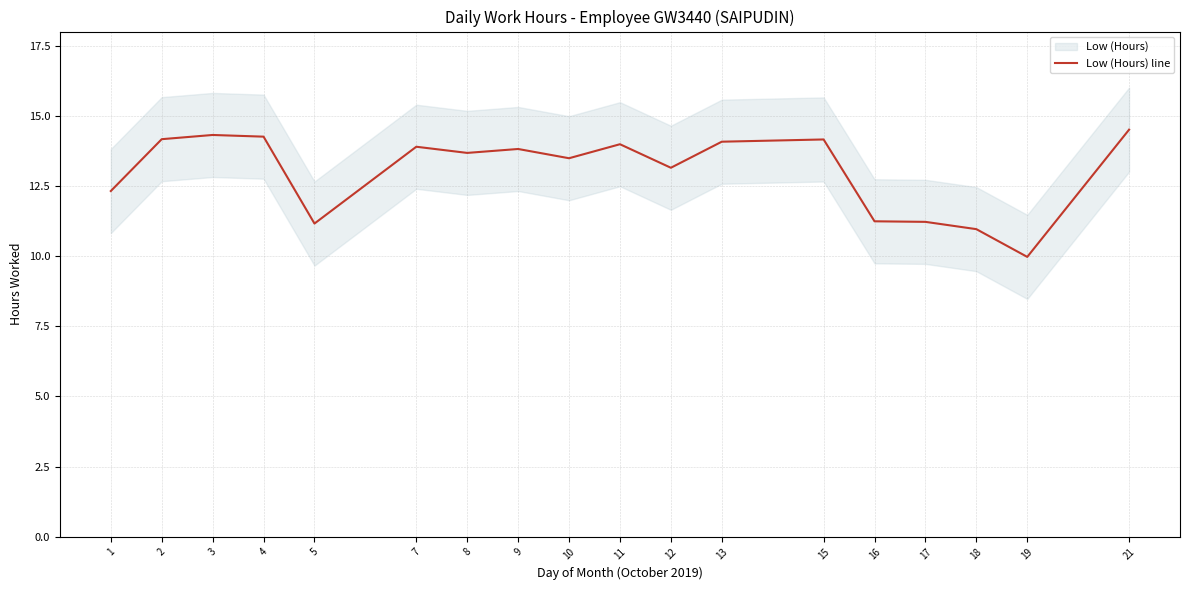

List the labels in order of value, largest first.

21, 3, 4, 2, 15, 13, 11, 7, 9, 8, 10, 12, 1, 16, 17, 5, 18, 19